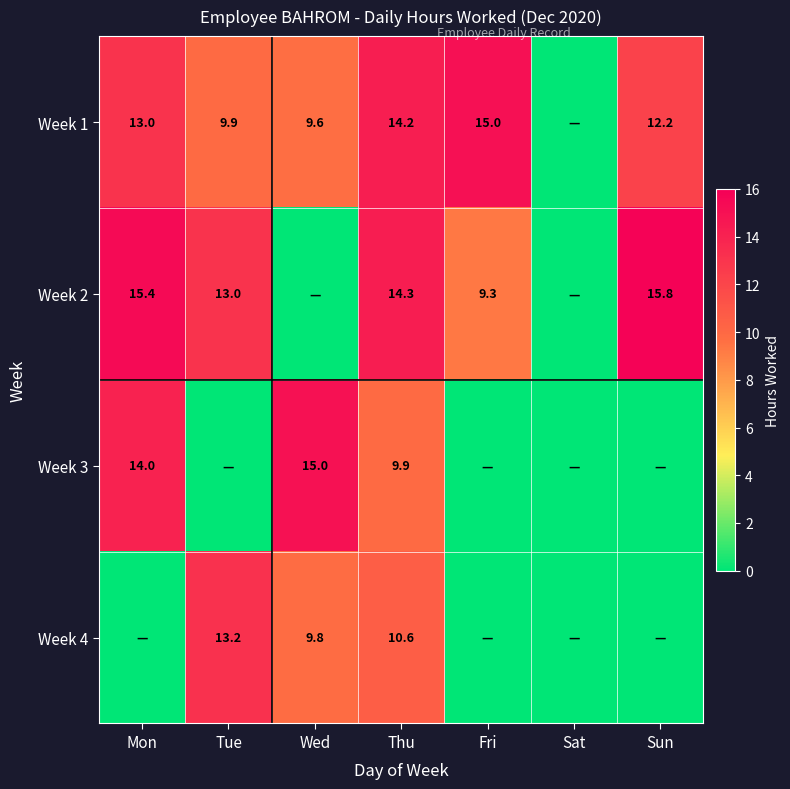

The value of Week 4 at Wed is 13.8. True or false?

False